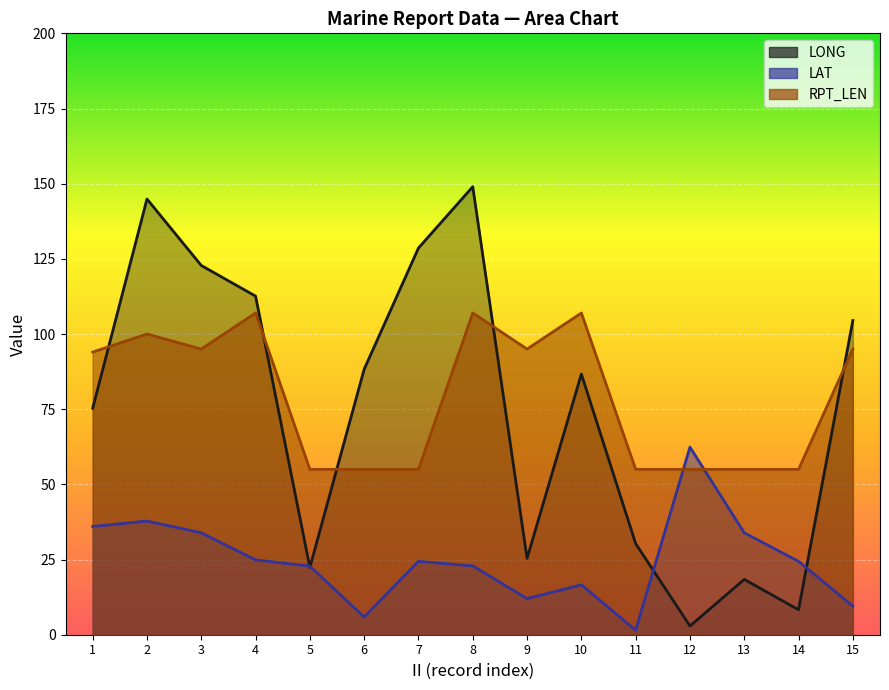

At which category does LAT reach its first local valley?

6